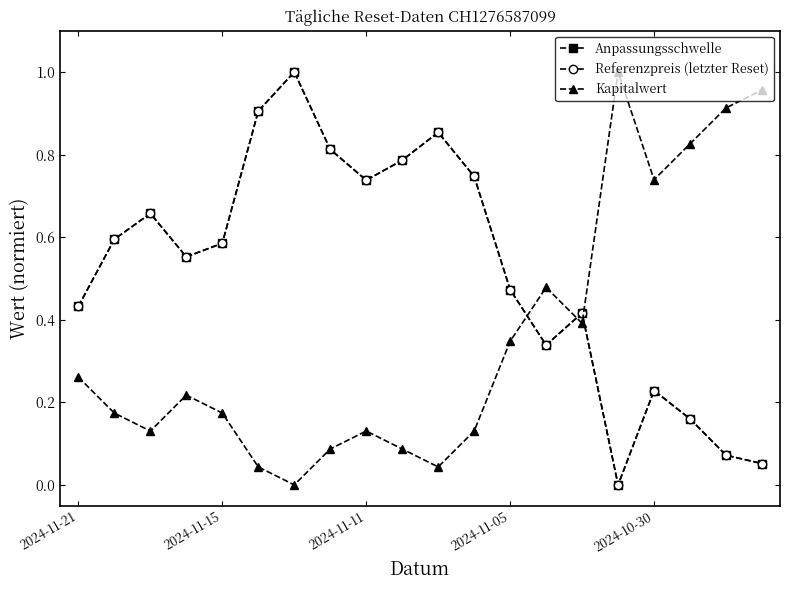

True or false: Kapitalwert has more than 1 points higher than both neighbors.

True